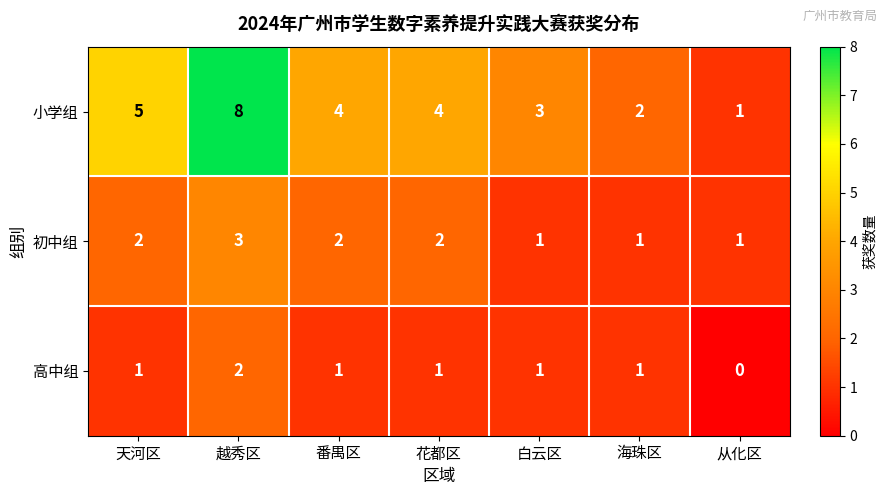

What is the greatest value displayed?

8